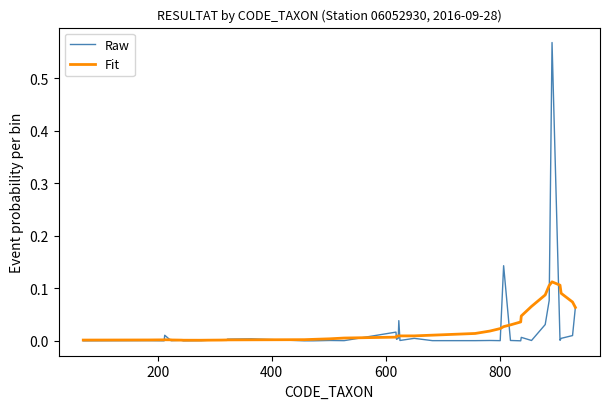

Which series has the widest spread of values?

Raw